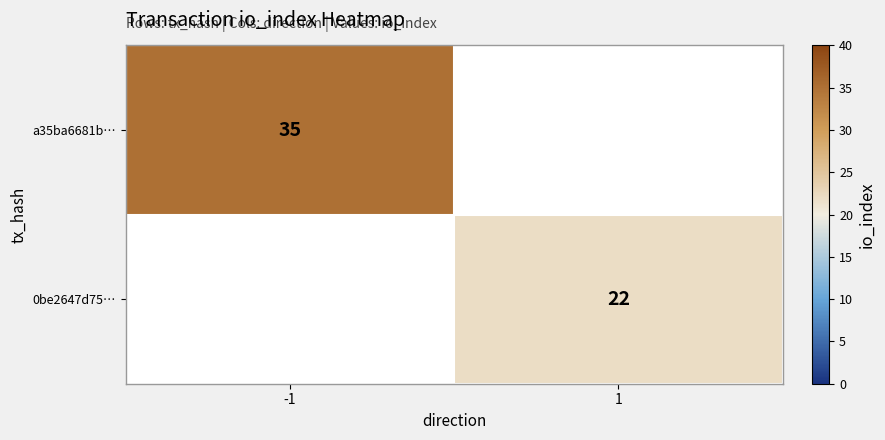

At which category does the chart reach its minimum across all series?

1